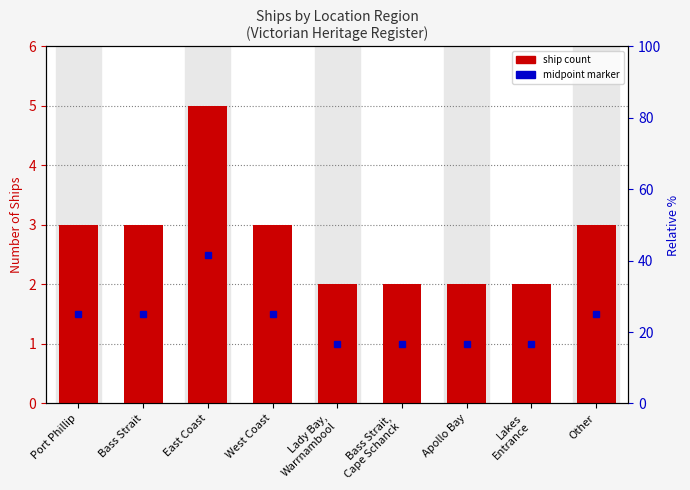

The chart shows a value of 3 at Bass Strait. True or false?

True